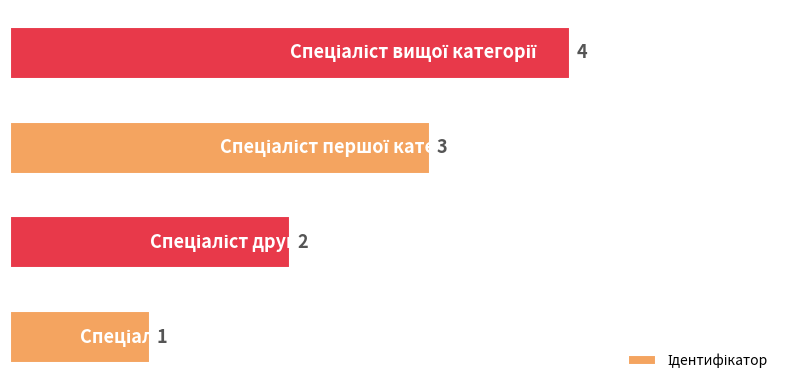

Count the values in the range 2 to 4.

3